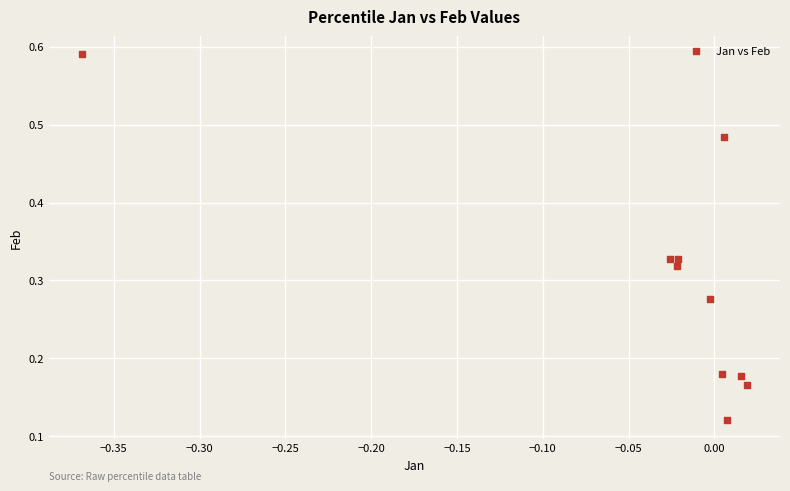

What is the range of X values (max minus min)?

0.4